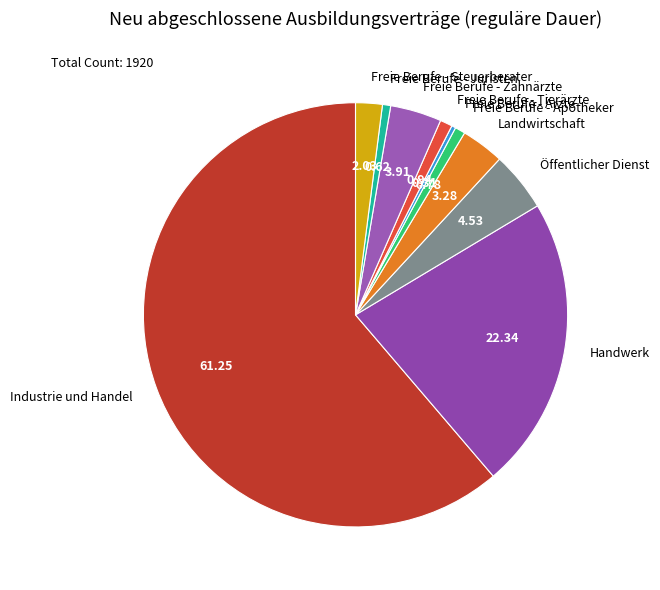

Is it true that Freie Berufe - Juristen is 14% of the pie?

False